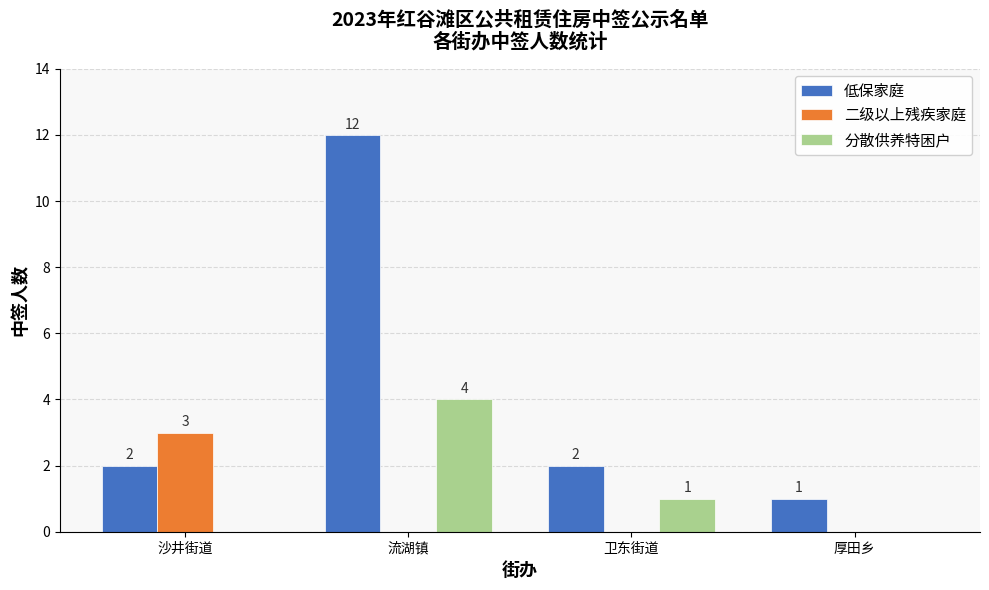

Which series changed the most between 流湖镇 and 卫东街道?

低保家庭